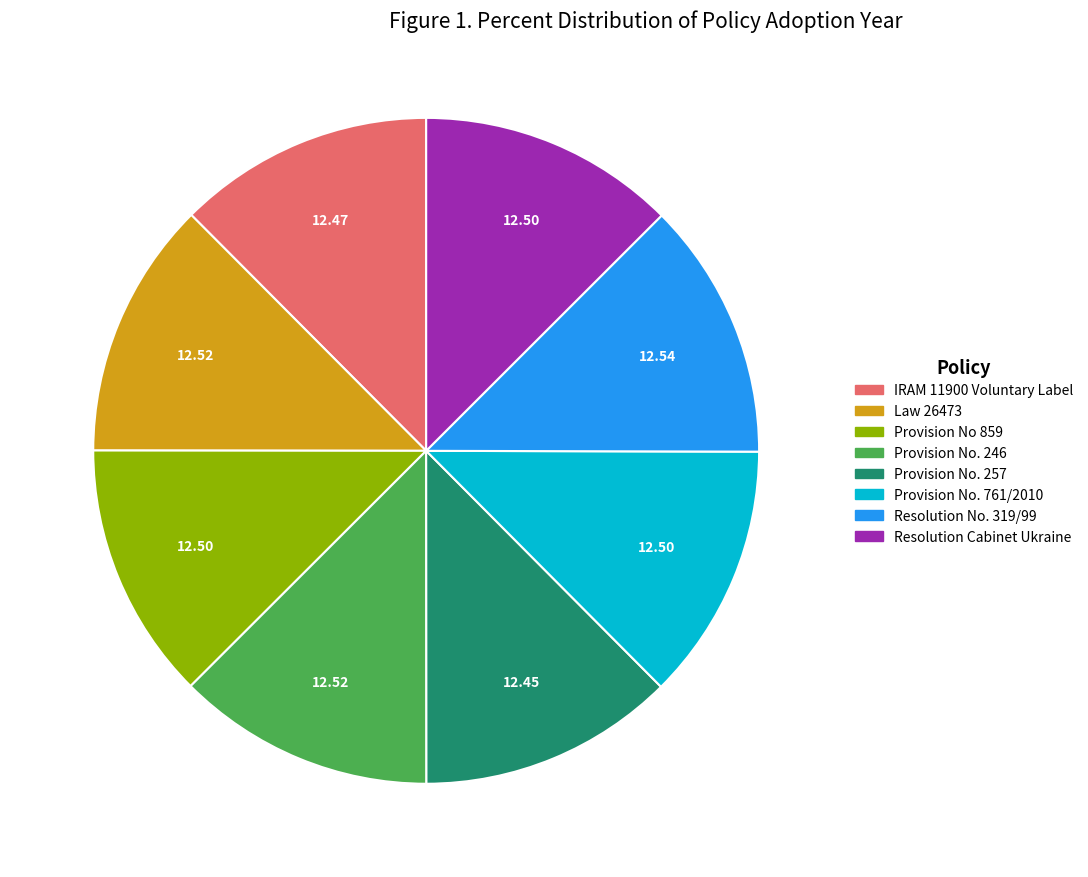

Is there any slice that represents more than half of the pie?

No